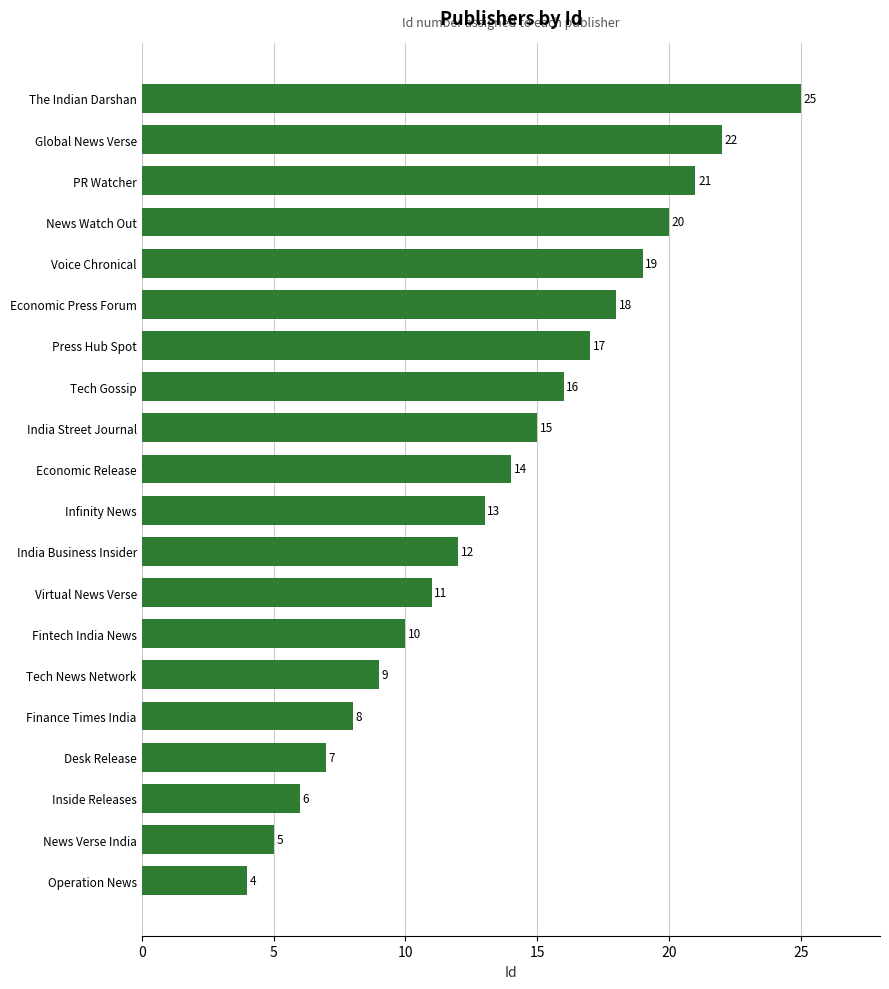

Is it true that the value at Economic Release is 14?

True